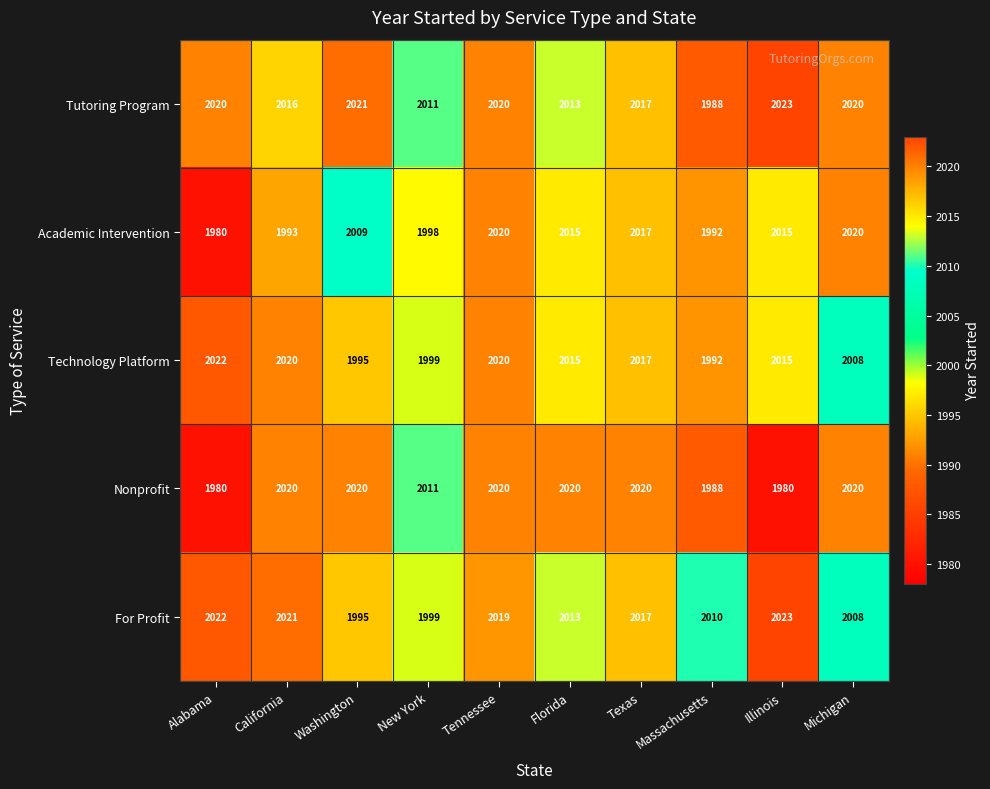

At how many categories does at least one series exceed 2012?

8